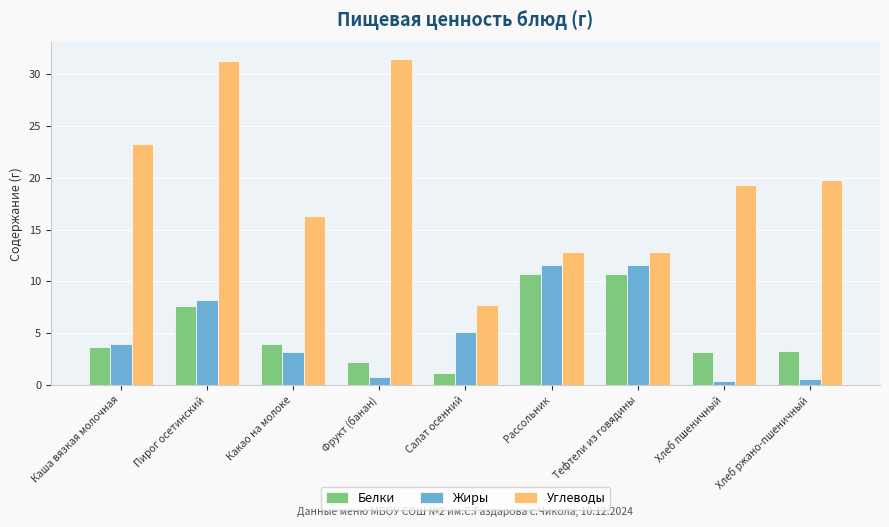

What is the sum of all Углеводы values?

175.0